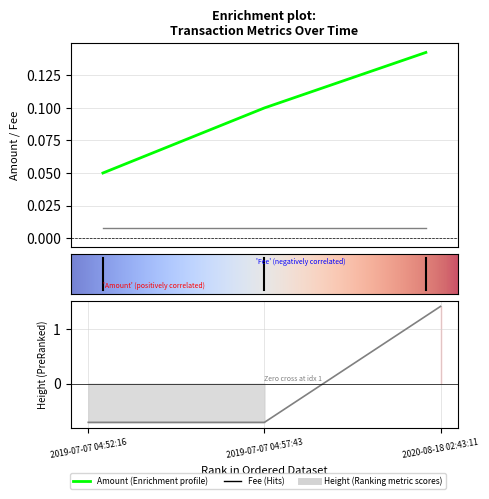

Is the value of Amount at 2019-07-07 04:57:43 greater than the value of Height at 2019-07-07 04:57:43?

Yes